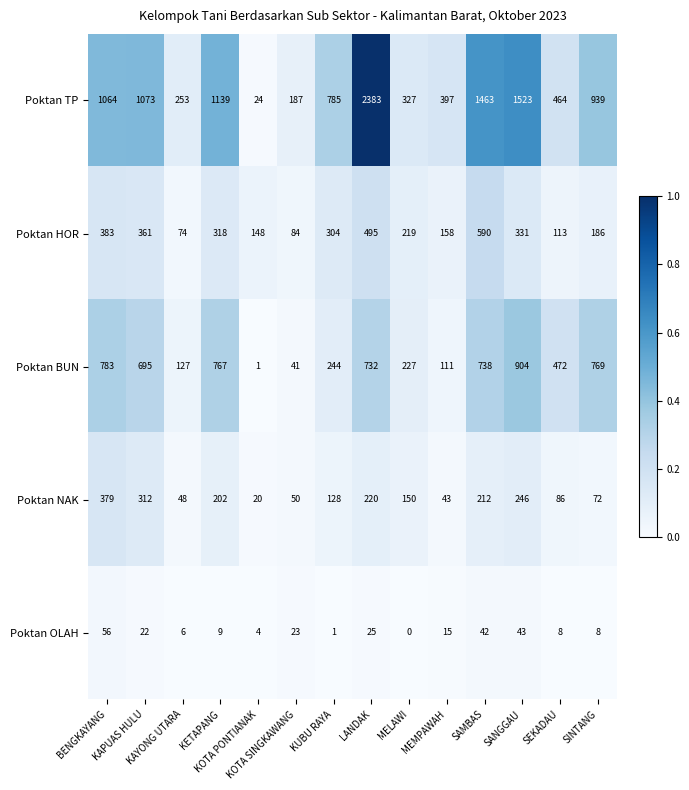

Which series has the widest spread of values?

Poktan TP